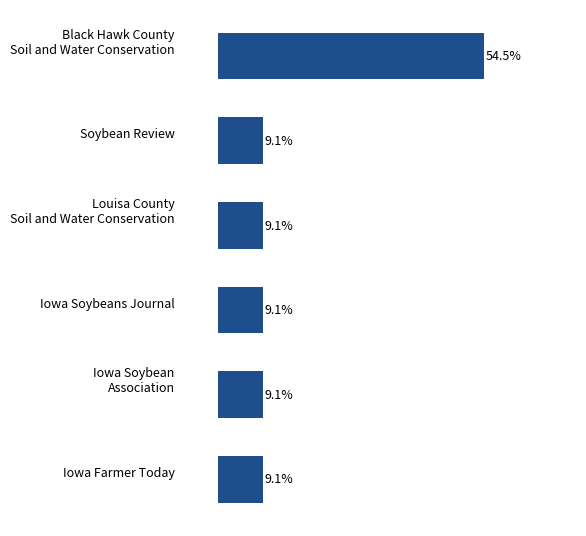

What is the label of the 6th bar from the top?

Iowa Farmer Today